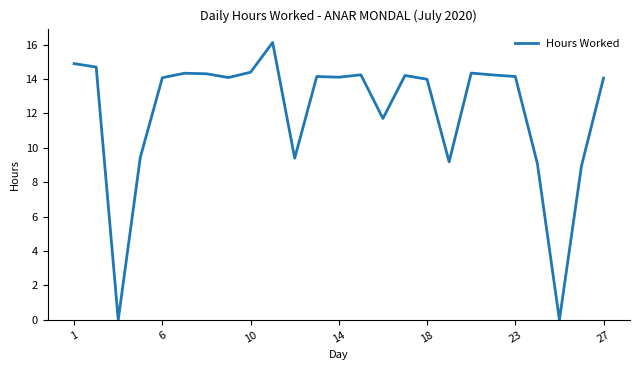

What is the greatest value displayed?

16.1